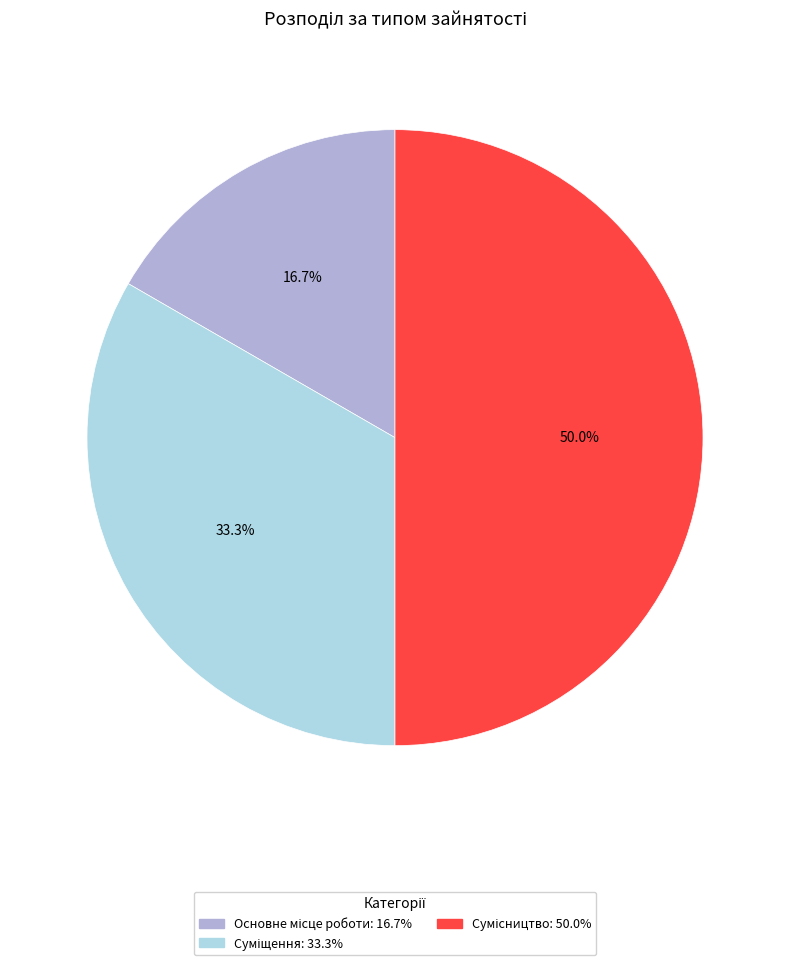

How many slices are in this pie chart?

3